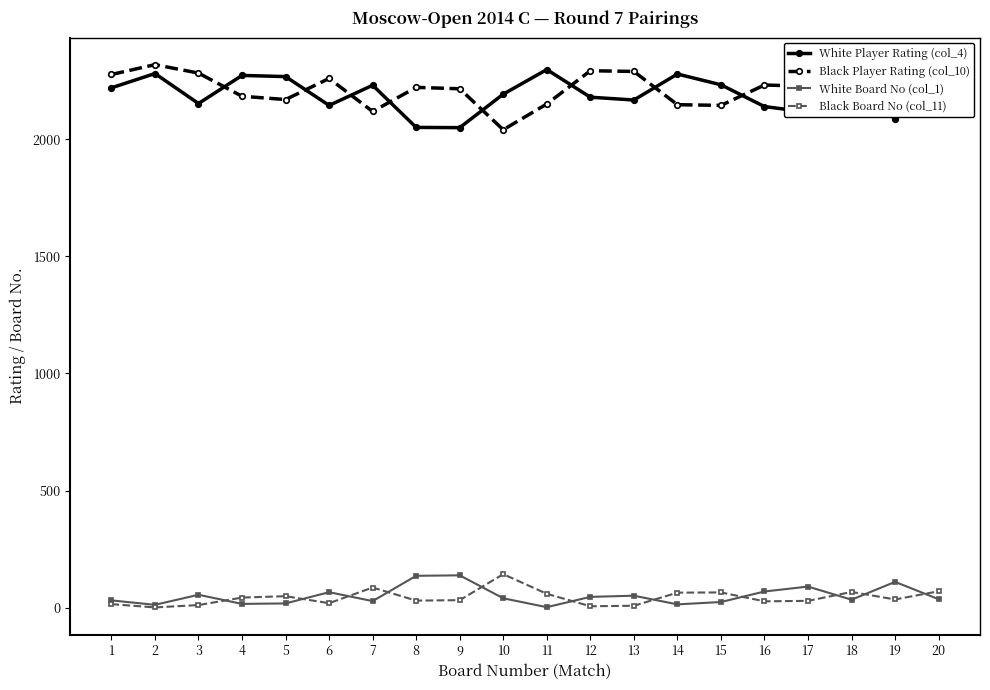

Where does the White Board No (col_1) series first go above 40?

3